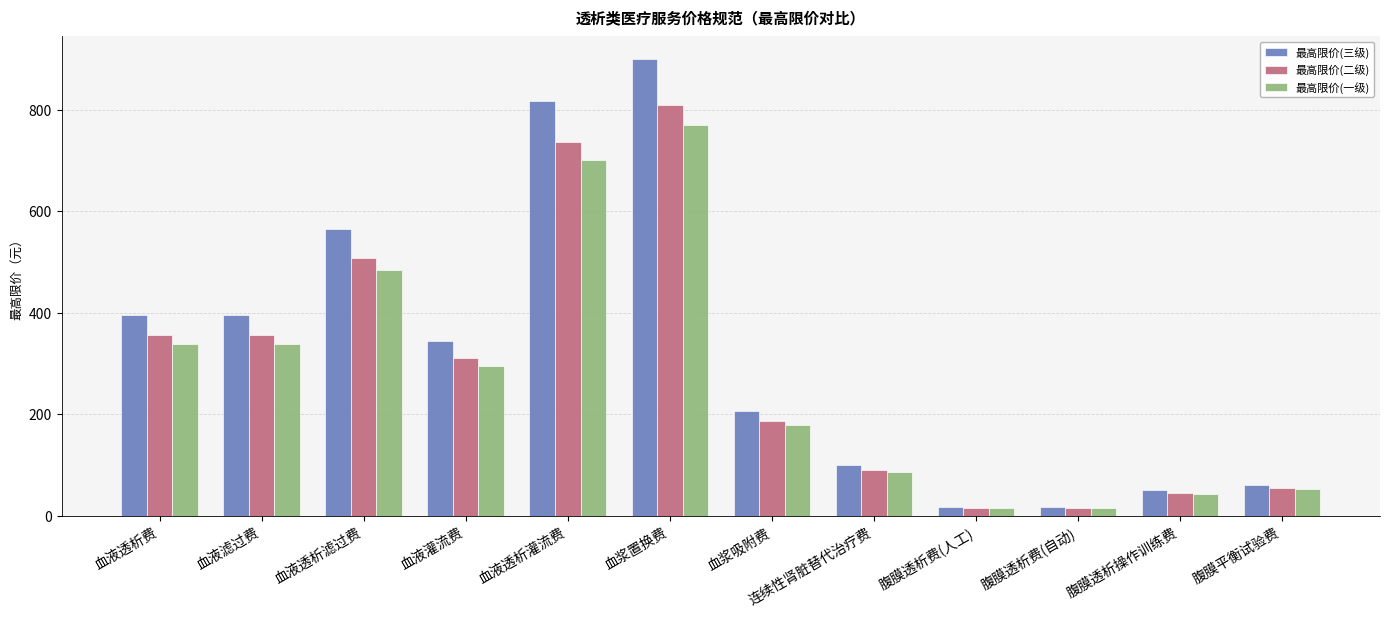

Count the number of data series in this chart.

3